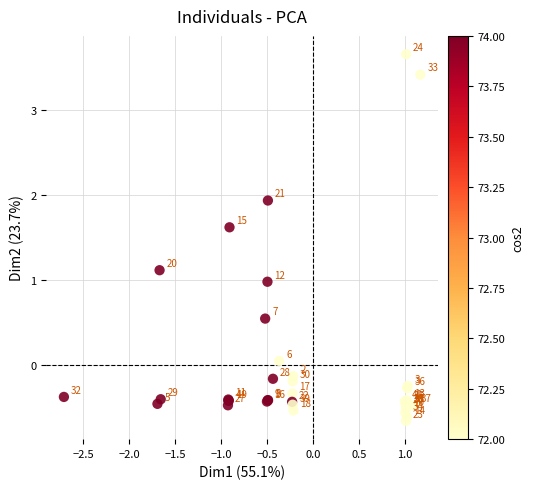

What Y value in the scatter plot is closest to 1?

1.0